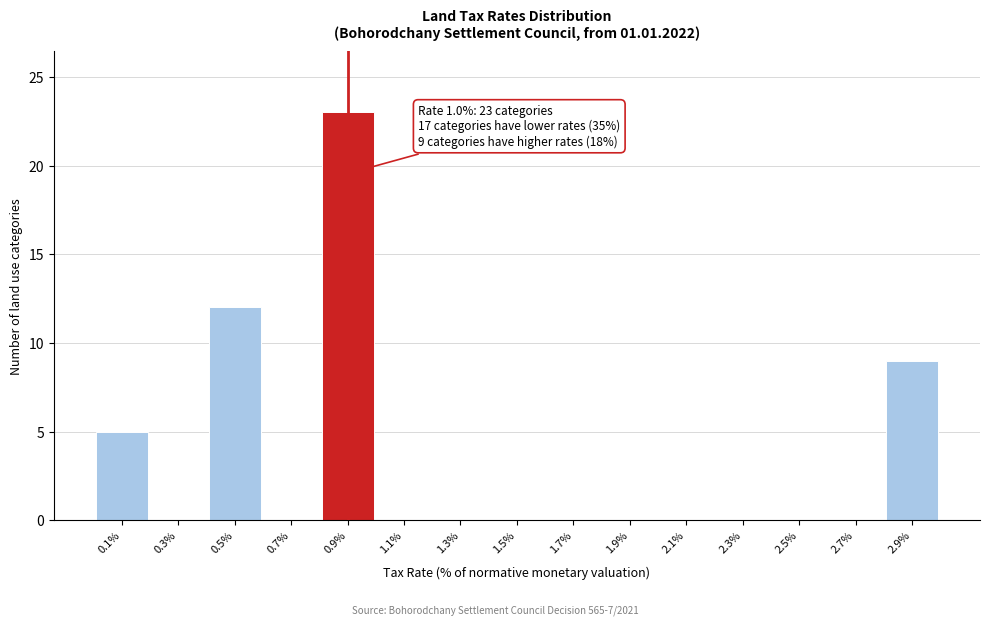

Reading left to right, extract all data points from this chart.

0.1%=5	0.3%=0	0.5%=12	0.7%=0	0.9%=23	1.1%=0	1.3%=0	1.5%=0	1.7%=0	1.9%=0	2.1%=0	2.3%=0	2.5%=0	2.7%=0	2.9%=9